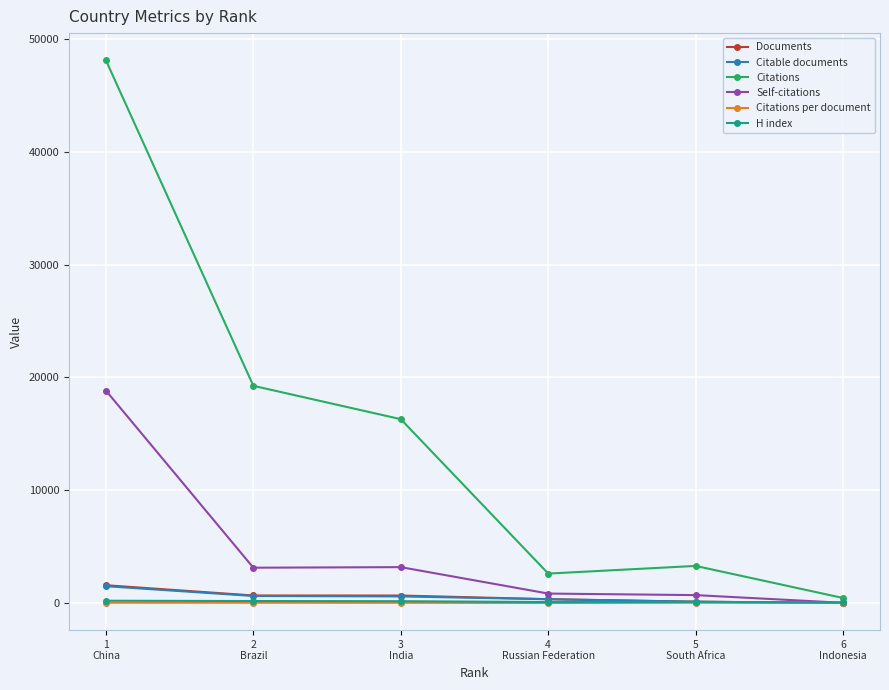

How many lines are shown in the chart?

6